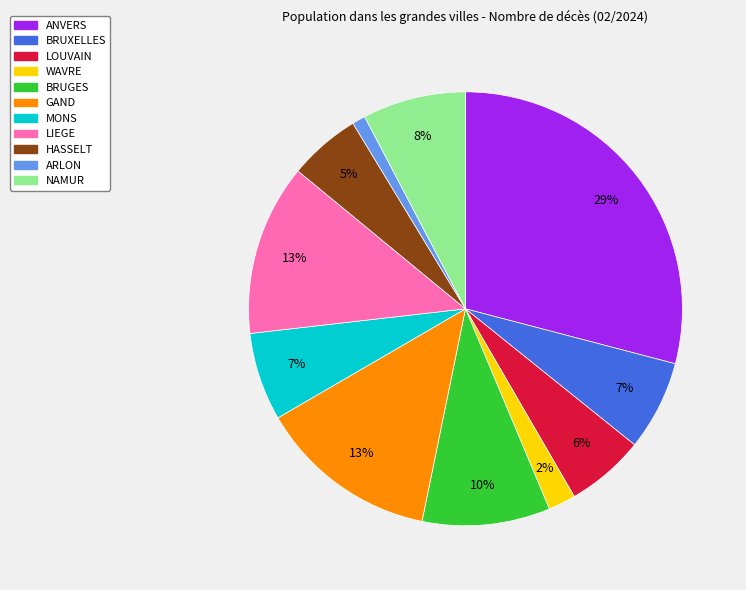

Do MONS and WAVRE together represent more than half of the pie?

No